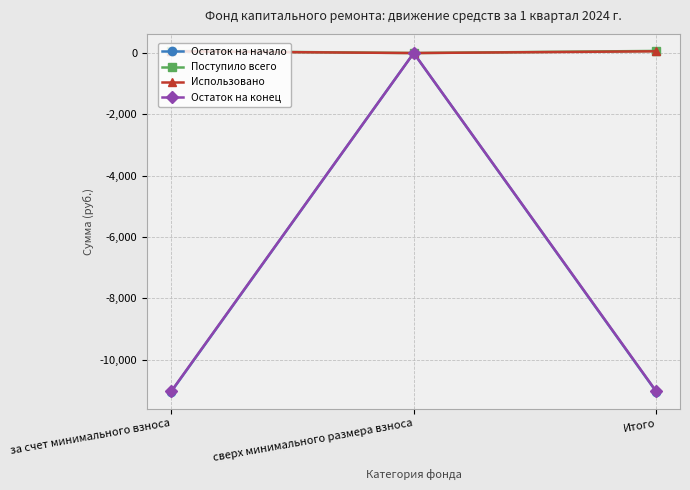

Between за счет минимального взноса and сверх минимального размера взноса, which series saw the biggest shift?

Остаток на начало